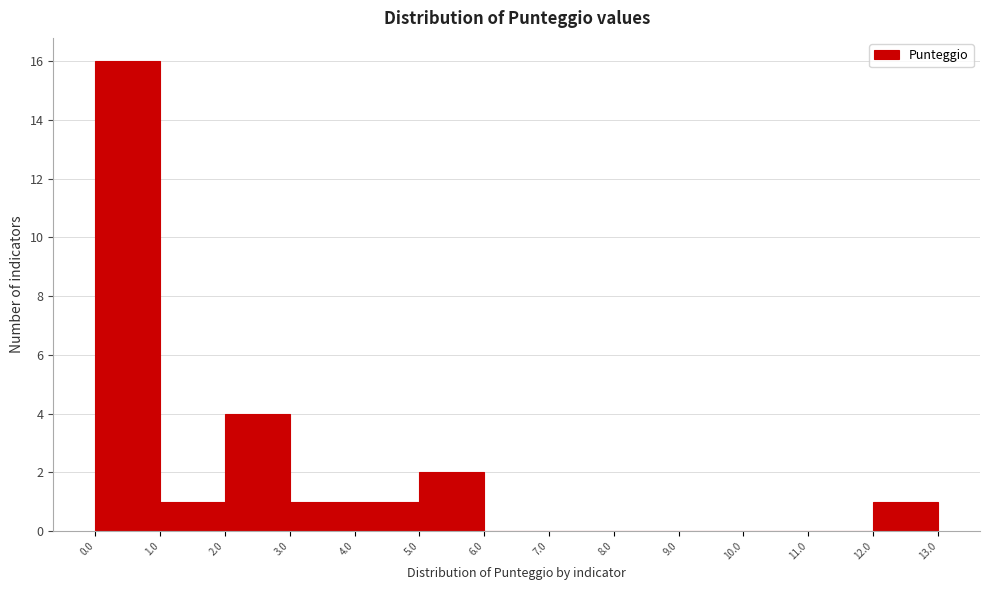

Over which range of the x-axis is the bar tallest?

0.0 to 1.0